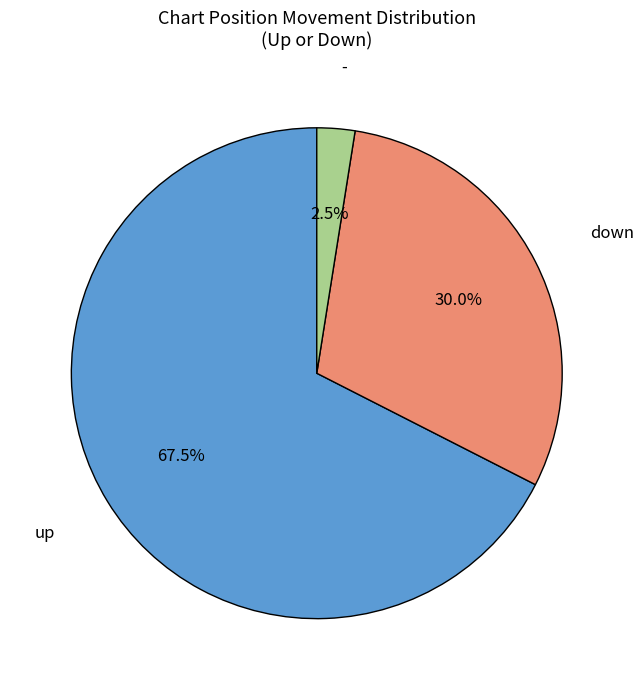

Between down and -, which is larger?

down